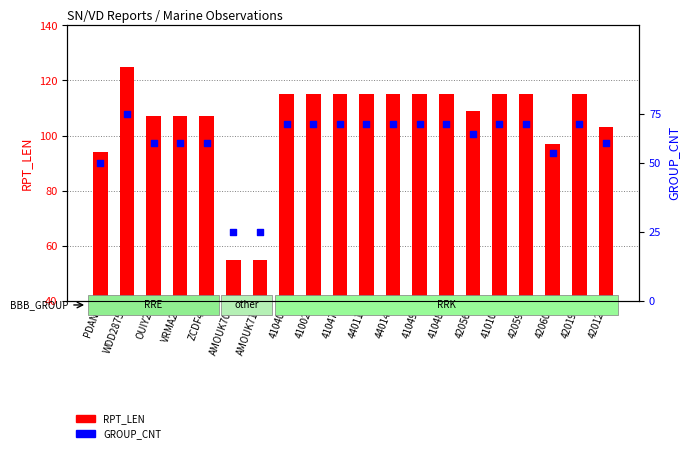

At how many categories does at least one series exceed 70?

18